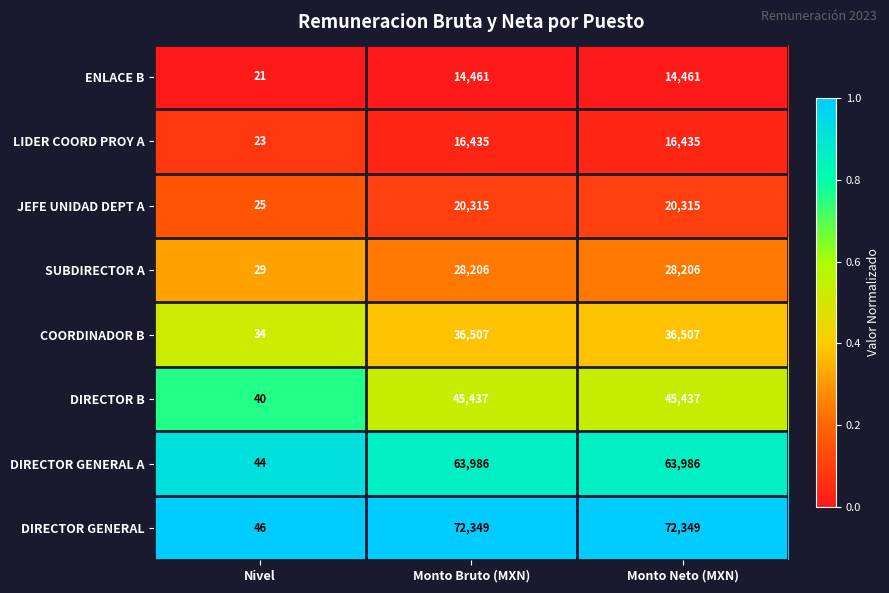

Between Nivel and Monto Neto (MXN), which series saw the biggest shift?

DIRECTOR GENERAL